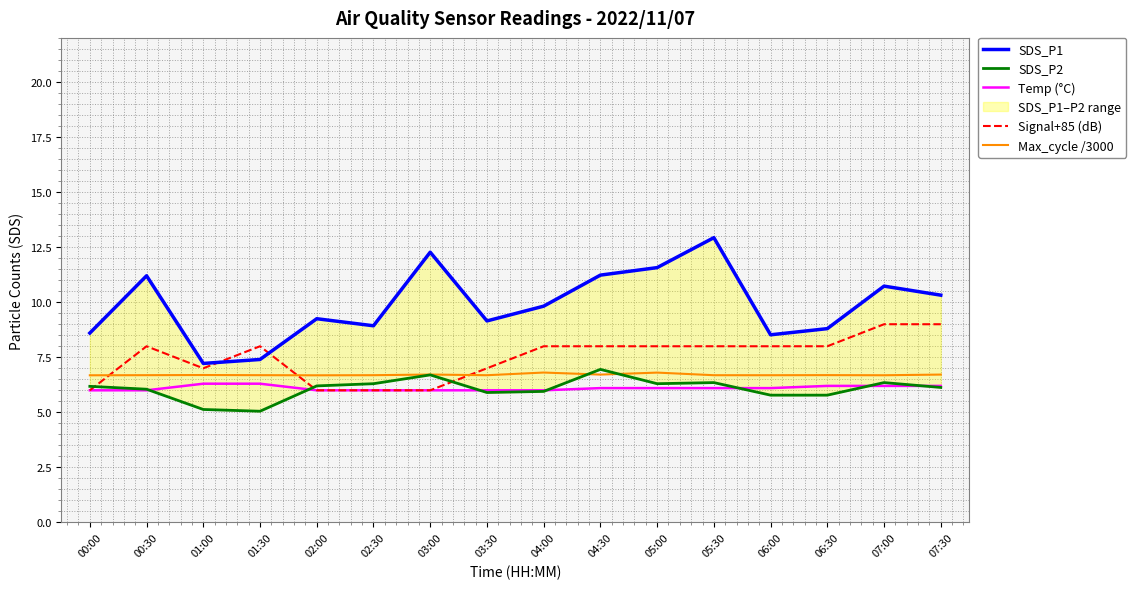

Does the chart have visible grid lines?

Yes